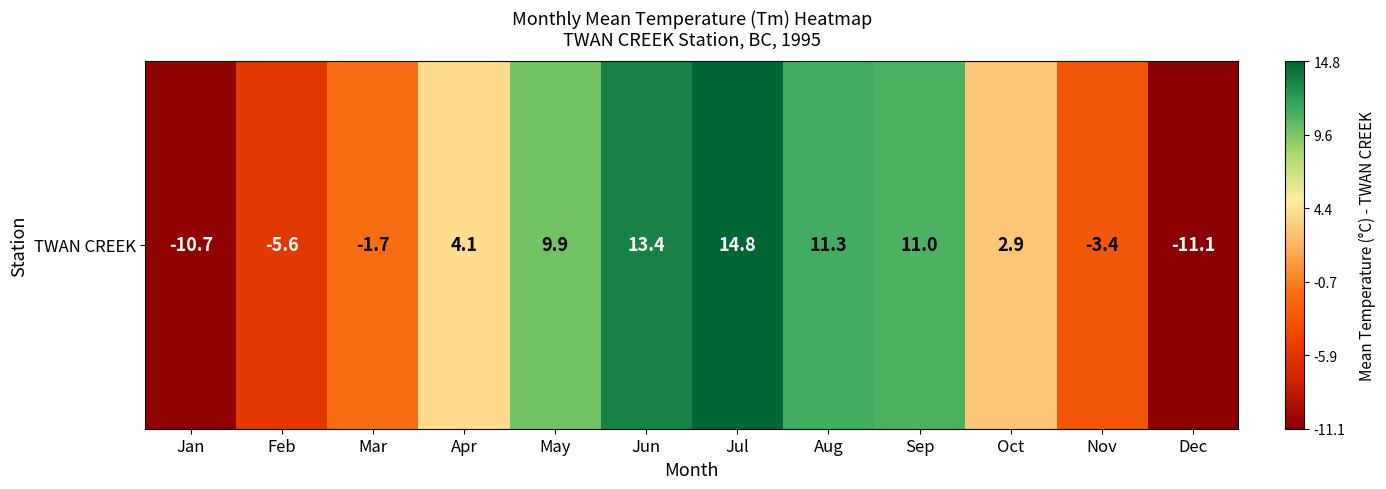

Is it true that the value at Sep is 11.0?

True